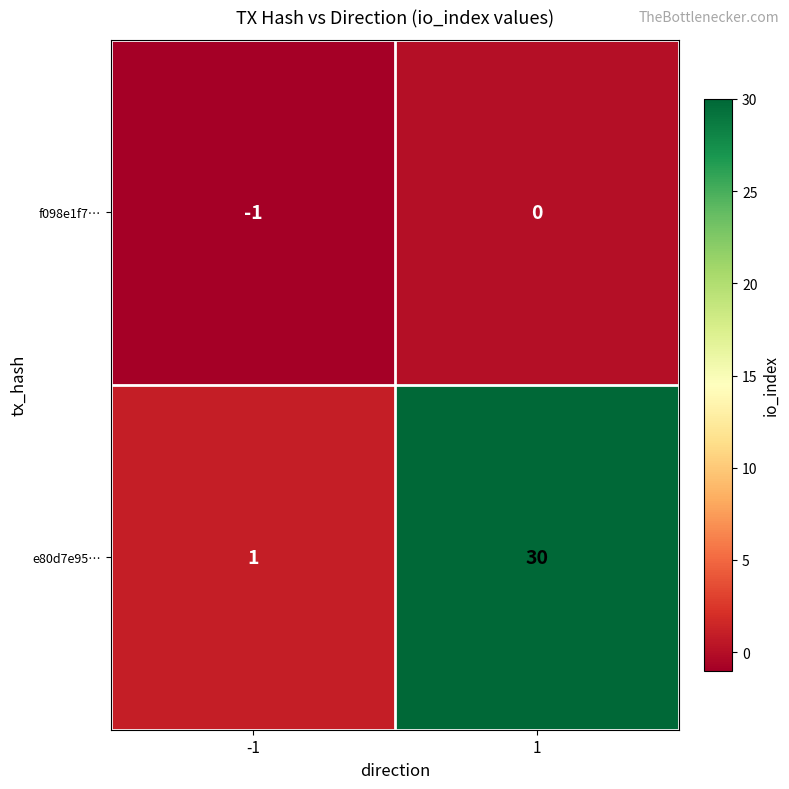

Reading left to right, transcribe all the data shown in this chart.

f098e1f7…: -1=-1	1=0
e80d7e95…: -1=1	1=30